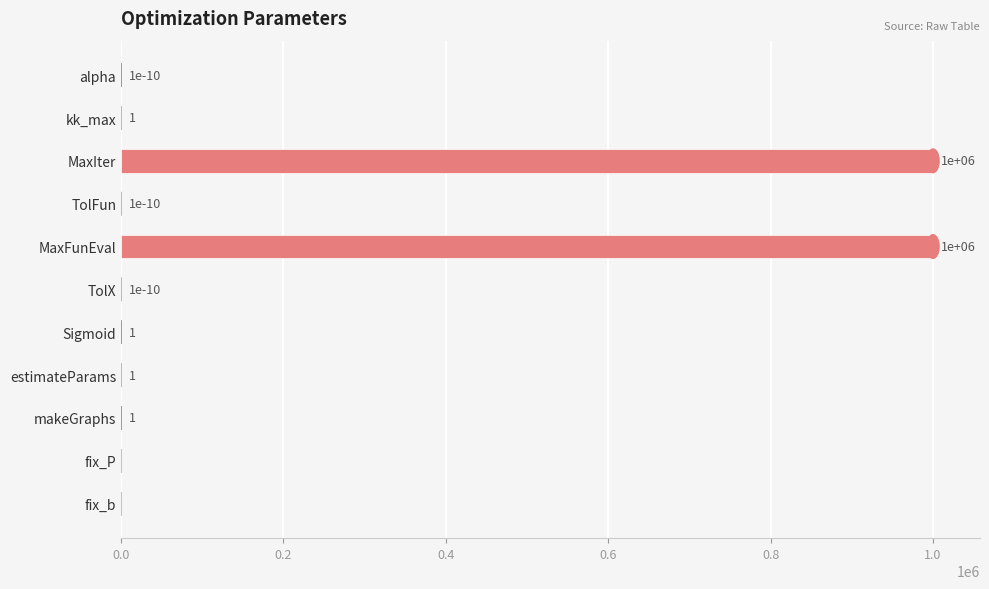

Which has a higher value, kk_max or TolX?

kk_max